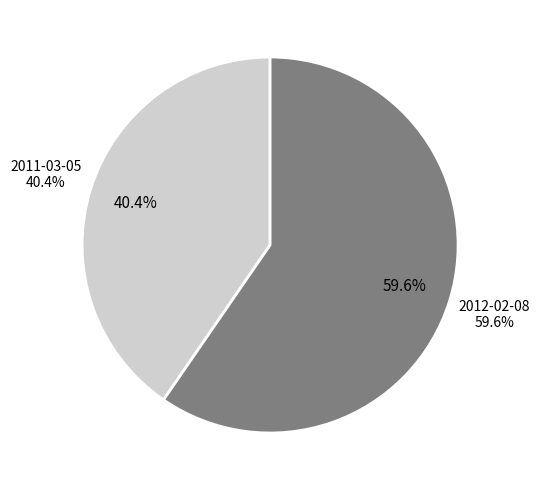

Which slice is the largest?

2012-02-08